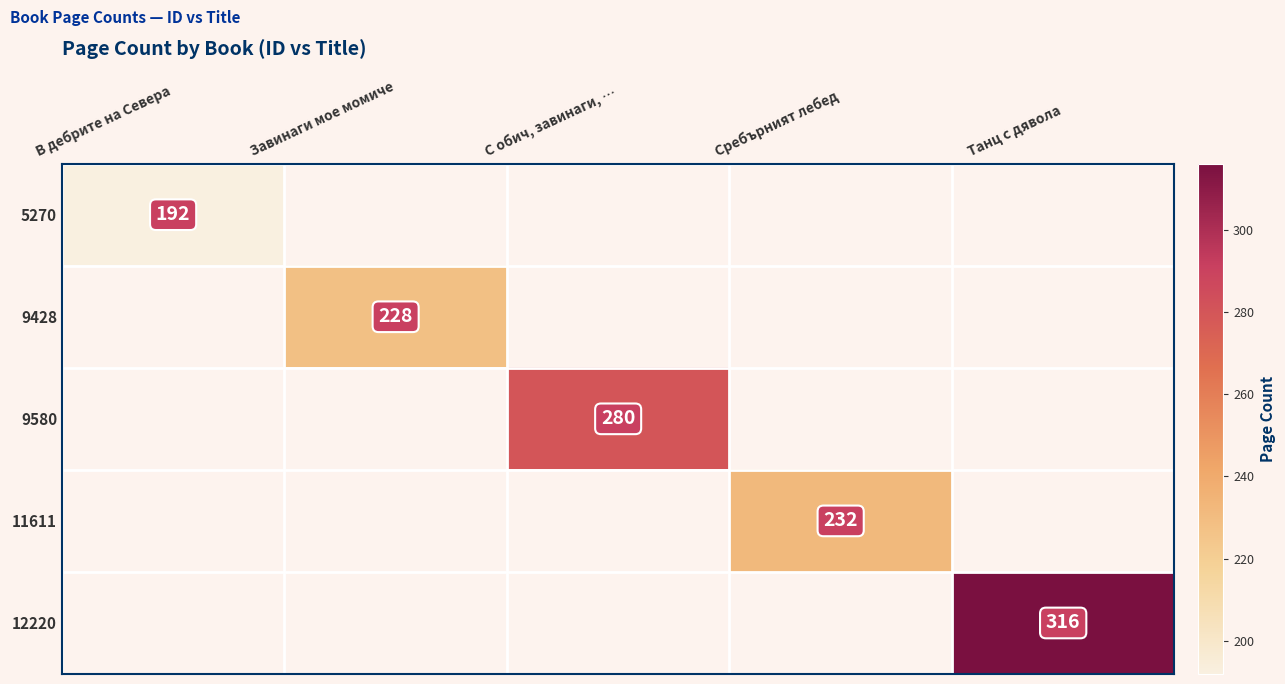

True or false: 9580 has a value of 113 at С обич, завинаги, ….

False